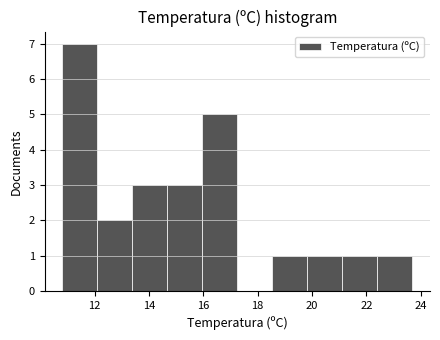

Reading left to right, list every bar in this chart as the range it spans on the x-axis followed by its height. Neither the bar edges nor the heights are printed on the chart, so give them approximately, as read against the axes.

10.8 to 12.0: 7
12.0 to 13.4: 2
13.4 to 14.6: 3
14.6 to 16.0: 3
16.0 to 17.2: 5
17.2 to 18.6: 0
18.6 to 19.8: 1
19.8 to 21.2: 1
21.2 to 22.4: 1
22.4 to 23.8: 1